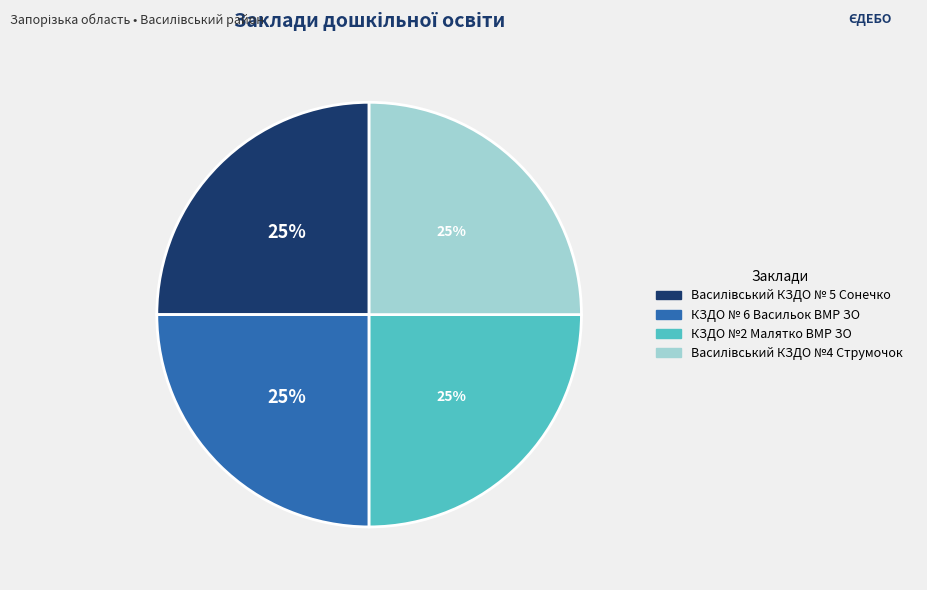

Is КЗДО № 6 Васильок ВМР ЗО the majority of the pie?

No